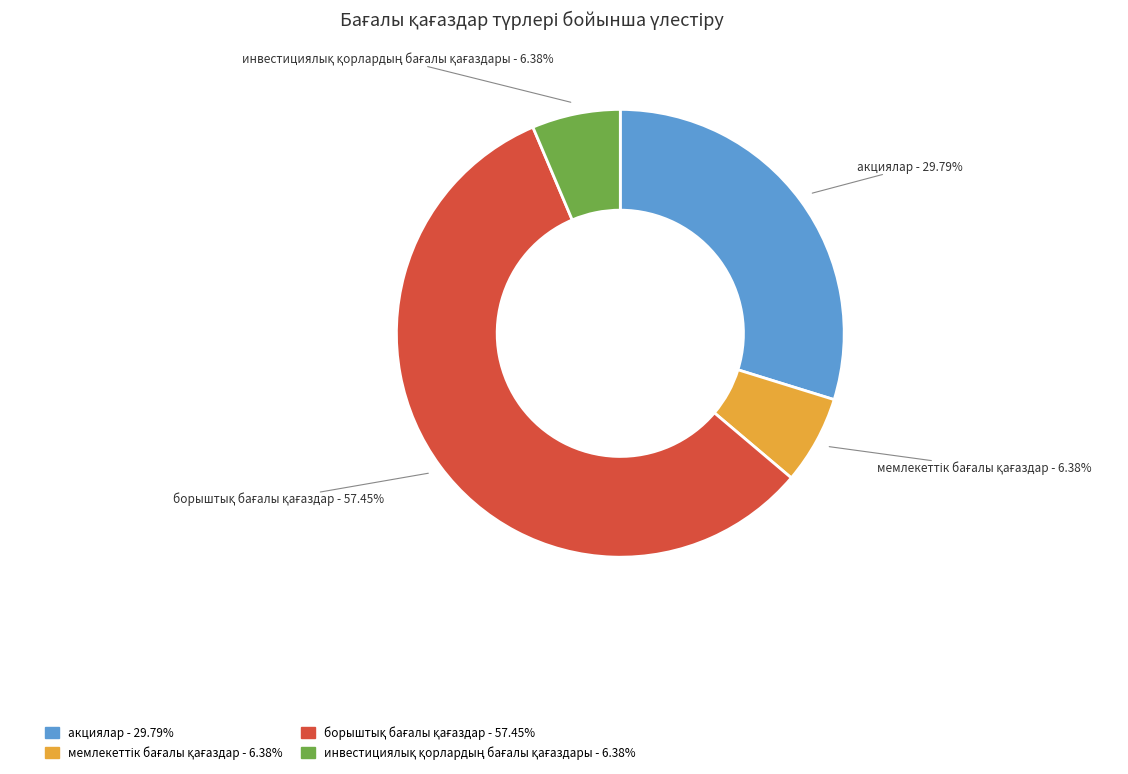

Does any single category account for the majority?

Yes